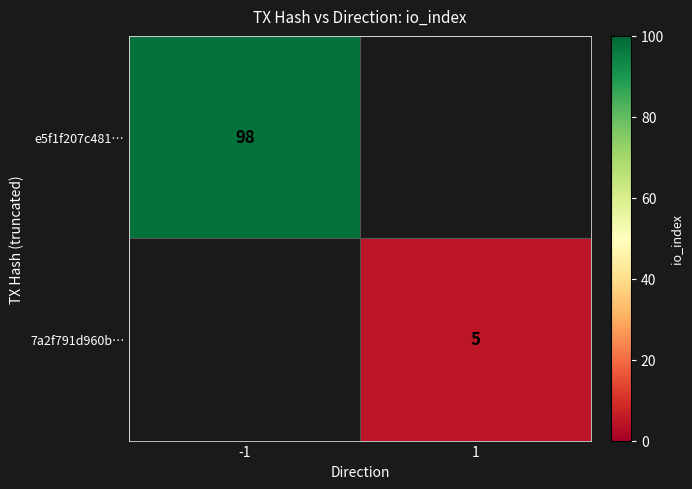

Is it true that 7a2f791d960b… equals 5 at 1?

True